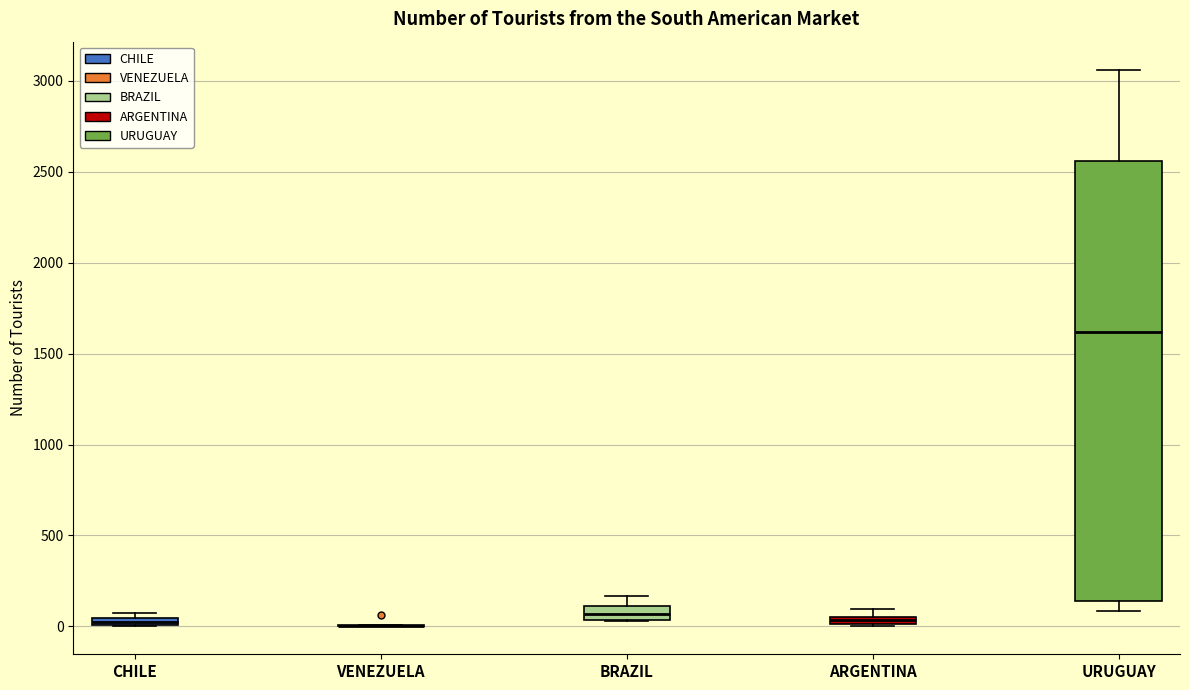

Which box is the tallest, from its lower edge to its upper edge?

URUGUAY